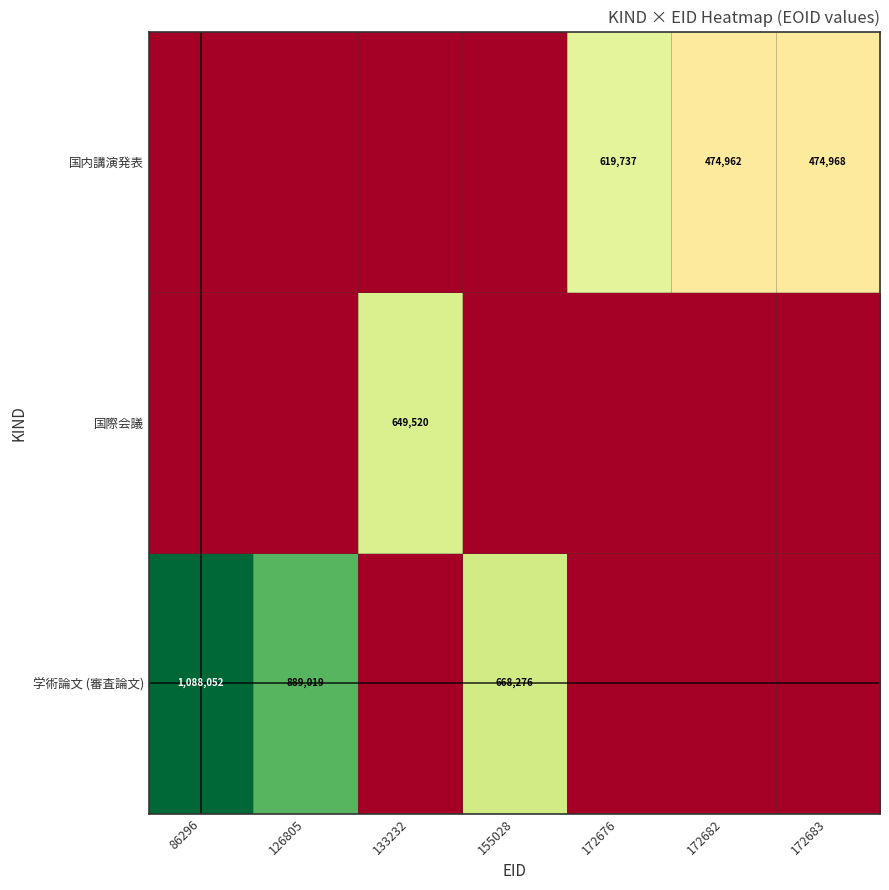

True or false: 学術論文 (審査論文) has a value of 889019 at 126805.

True